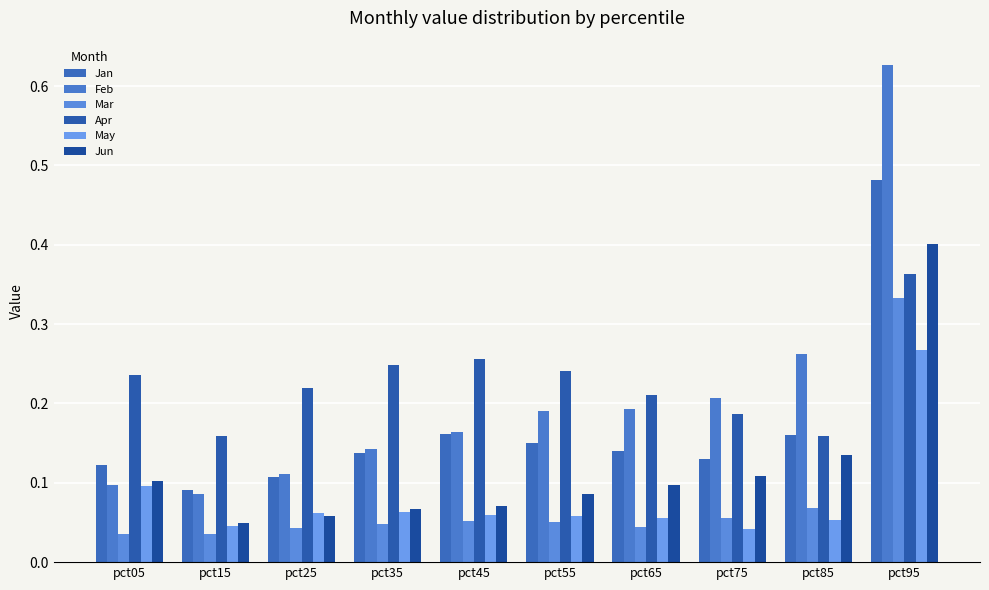

Is the value of Mar at pct75 greater than the value of Feb at pct35?

No